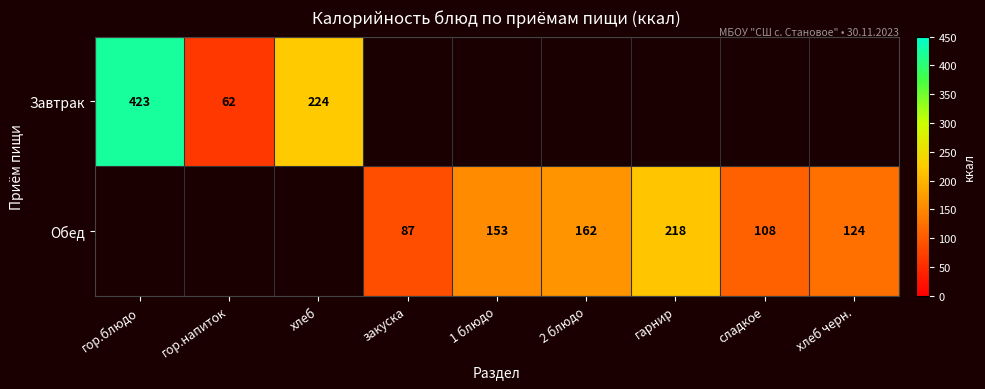

Is the value of Завтрак at гор.напиток greater than the value of Обед at сладкое?

No